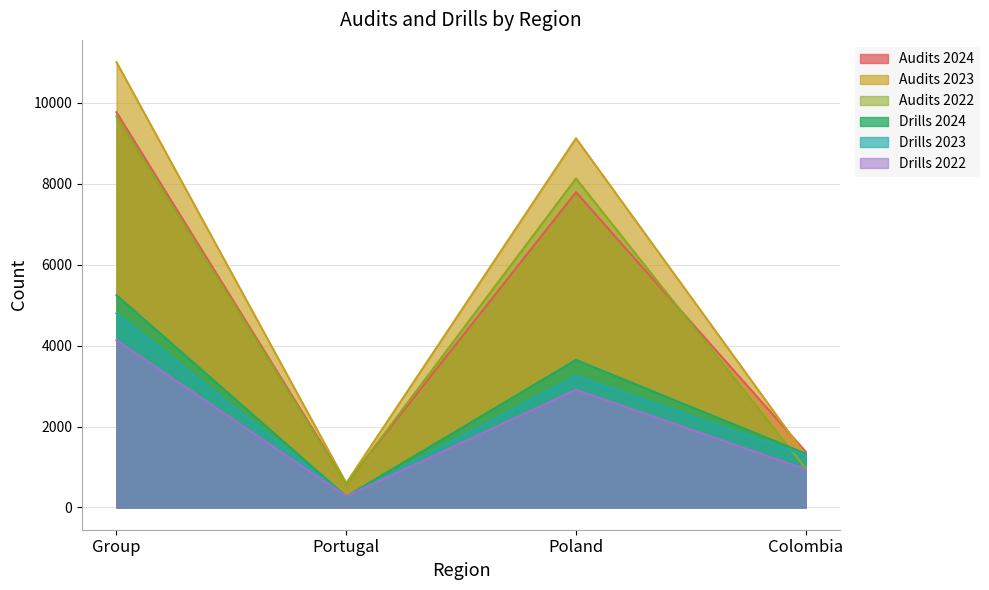

Which series changed the most between Group and Portugal?

Audits 2023